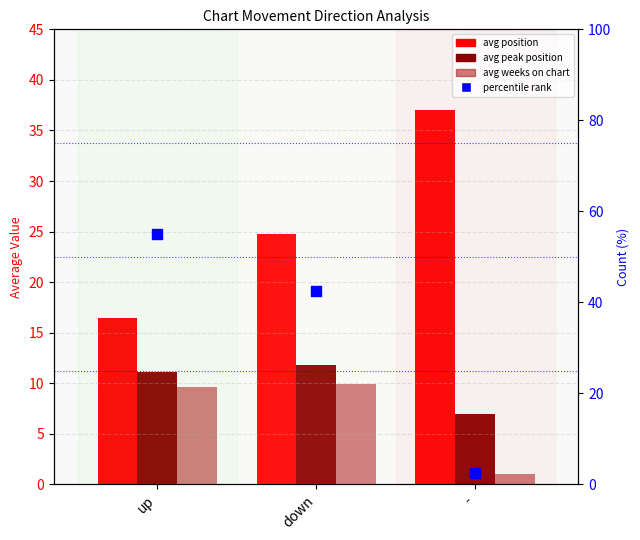

What is the total value across all series at up?

92.2